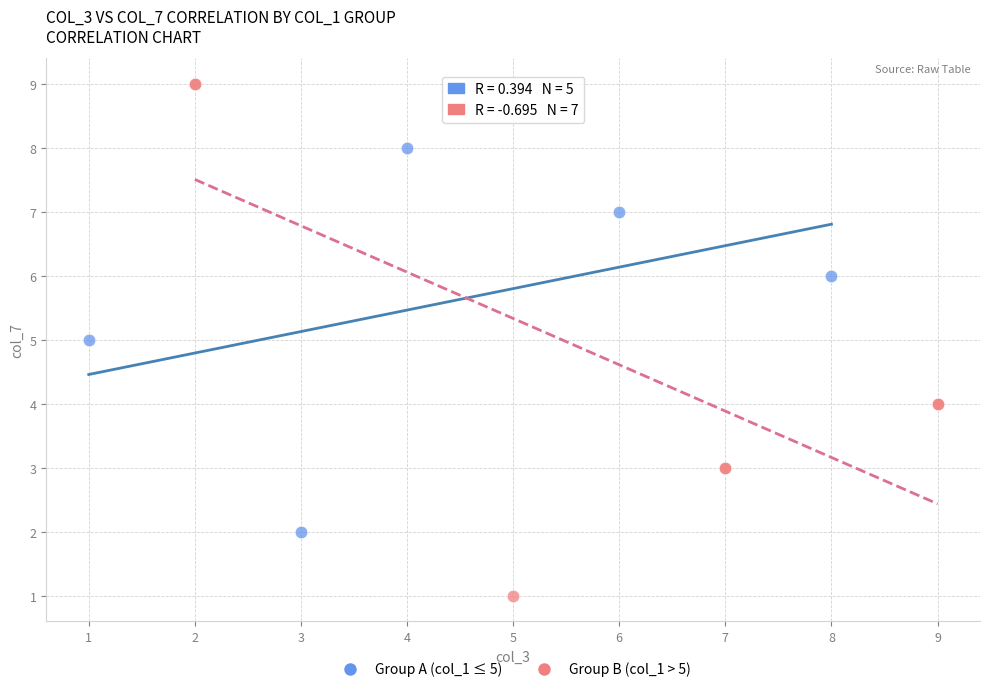

Which series contains the highest Y value?

Group B (col_1 > 5)